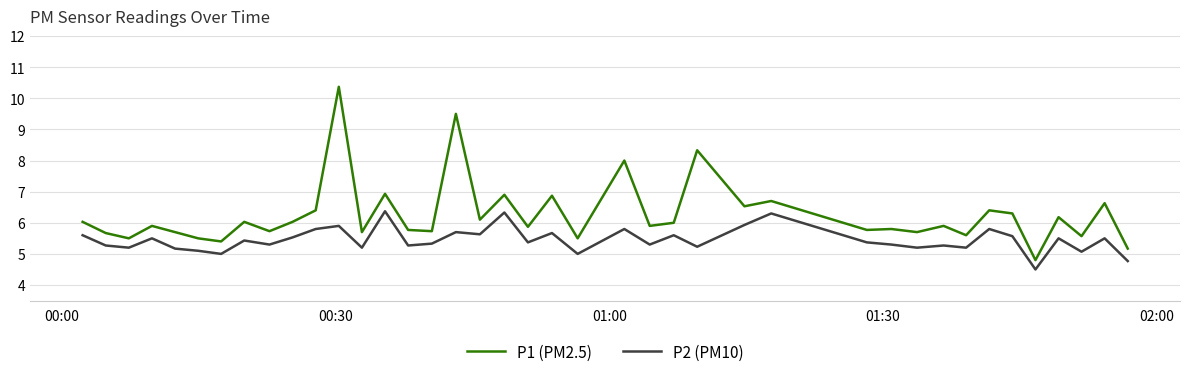

What is the greatest value displayed?

10.4